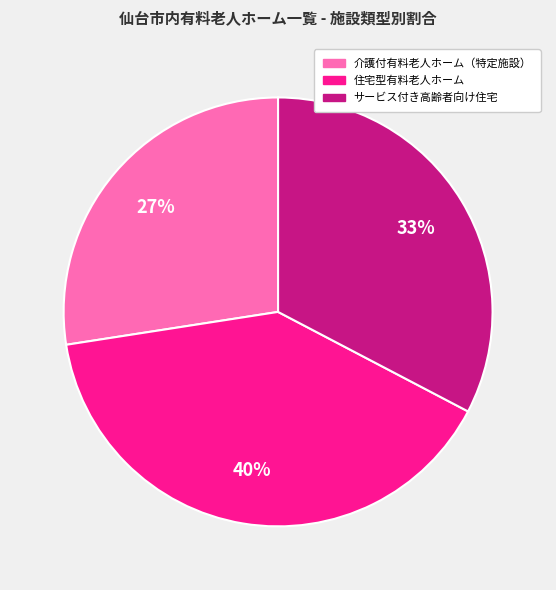

Rank the categories by value from highest to lowest.

住宅型有料老人ホーム, サービス付き高齢者向け住宅, 介護付有料老人ホーム（特定施設）